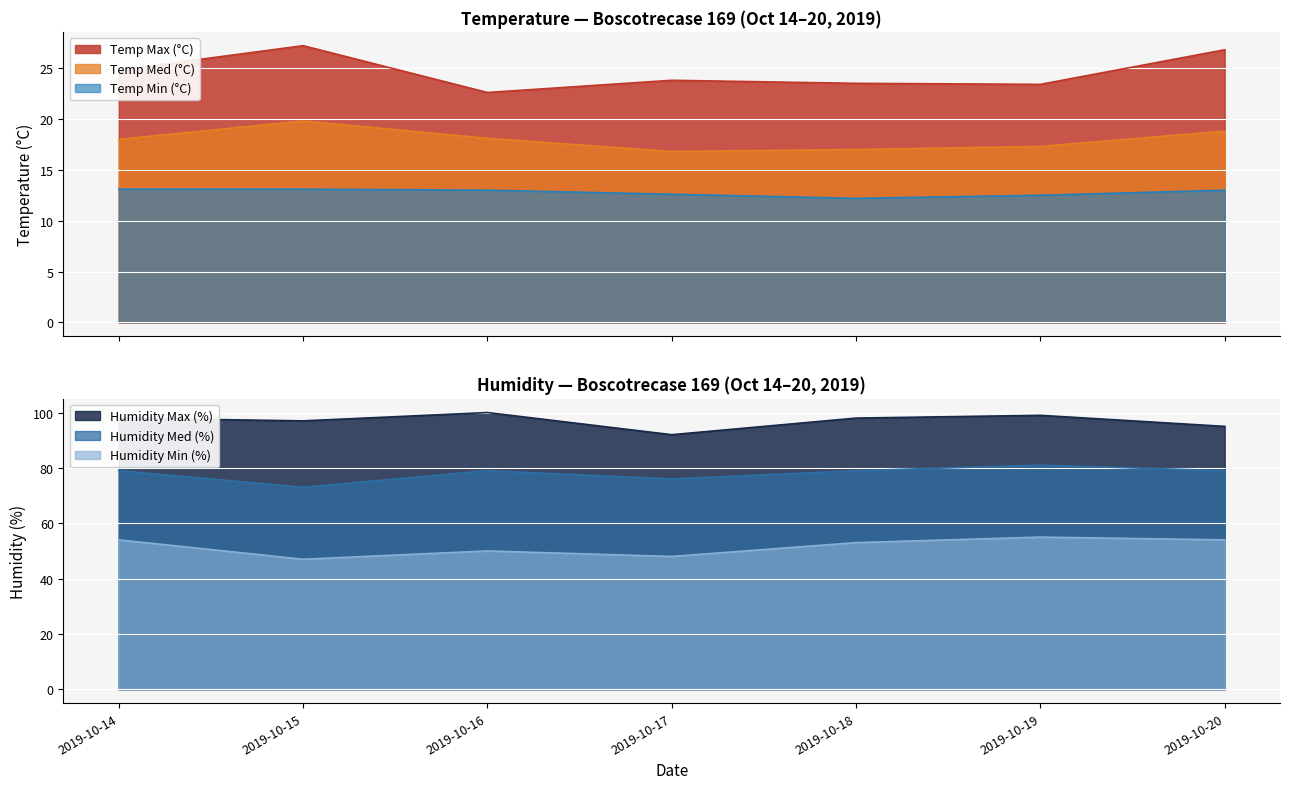

Reading left to right, transcribe all the data shown in this chart.

Temp Max (°C): 2019-10-14=24.8	2019-10-15=27.2	2019-10-16=22.6	2019-10-17=23.8	2019-10-18=23.5	2019-10-19=23.4	2019-10-20=26.8
Temp Med (°C): 2019-10-14=18.0	2019-10-15=19.8	2019-10-16=18.1	2019-10-17=16.8	2019-10-18=17.0	2019-10-19=17.3	2019-10-20=18.8
Temp Min (°C): 2019-10-14=13.1	2019-10-15=13.1	2019-10-16=13.0	2019-10-17=12.6	2019-10-18=12.2	2019-10-19=12.5	2019-10-20=13.0
Humidity Max (%): 2019-10-14=98.0	2019-10-15=97.0	2019-10-16=100.0	2019-10-17=92.0	2019-10-18=98.0	2019-10-19=99.0	2019-10-20=95.0
Humidity Med (%): 2019-10-14=79.0	2019-10-15=73.0	2019-10-16=79.0	2019-10-17=76.0	2019-10-18=79.0	2019-10-19=81.0	2019-10-20=79.0
Humidity Min (%): 2019-10-14=54.0	2019-10-15=47.0	2019-10-16=50.0	2019-10-17=48.0	2019-10-18=53.0	2019-10-19=55.0	2019-10-20=54.0